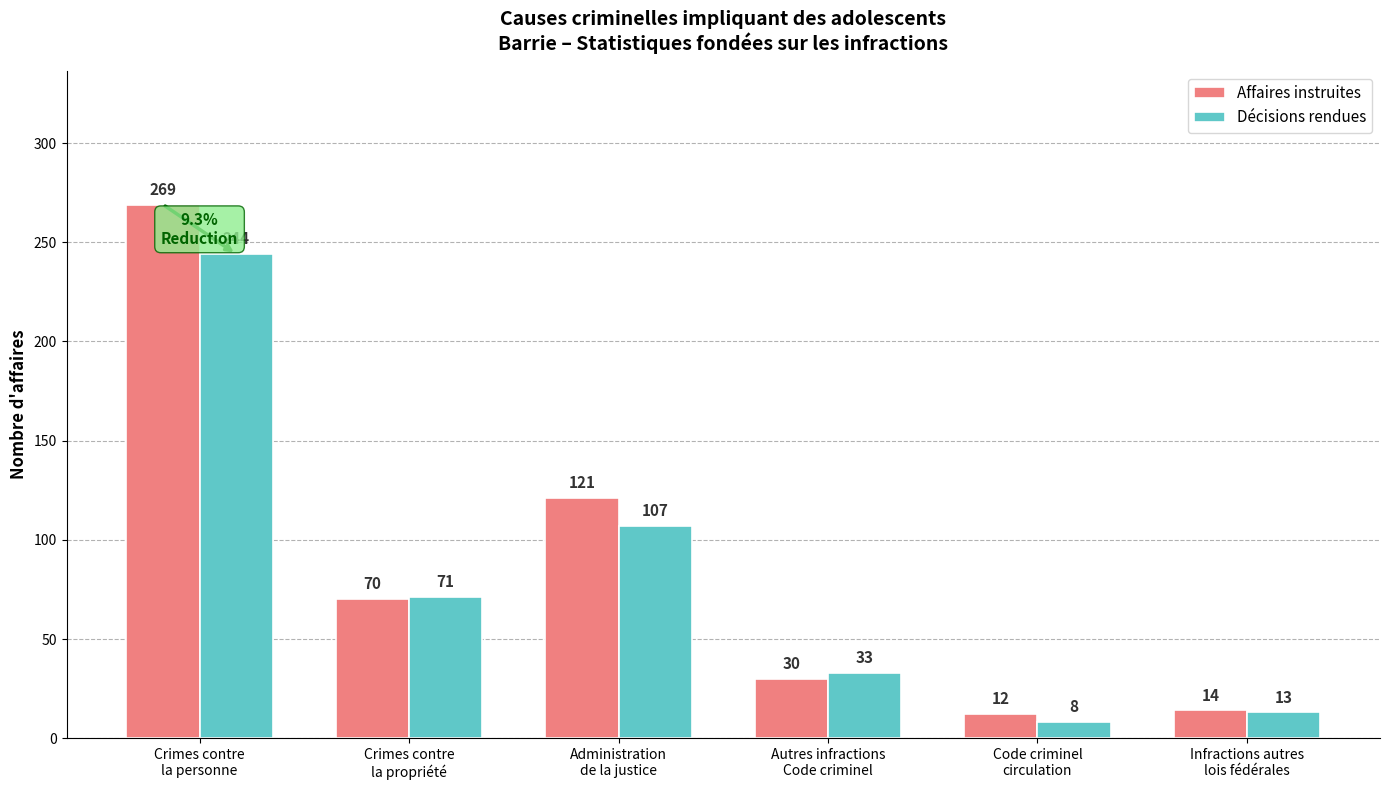

List the series in order of their overall mean, lowest first.

Décisions rendues, Affaires instruites